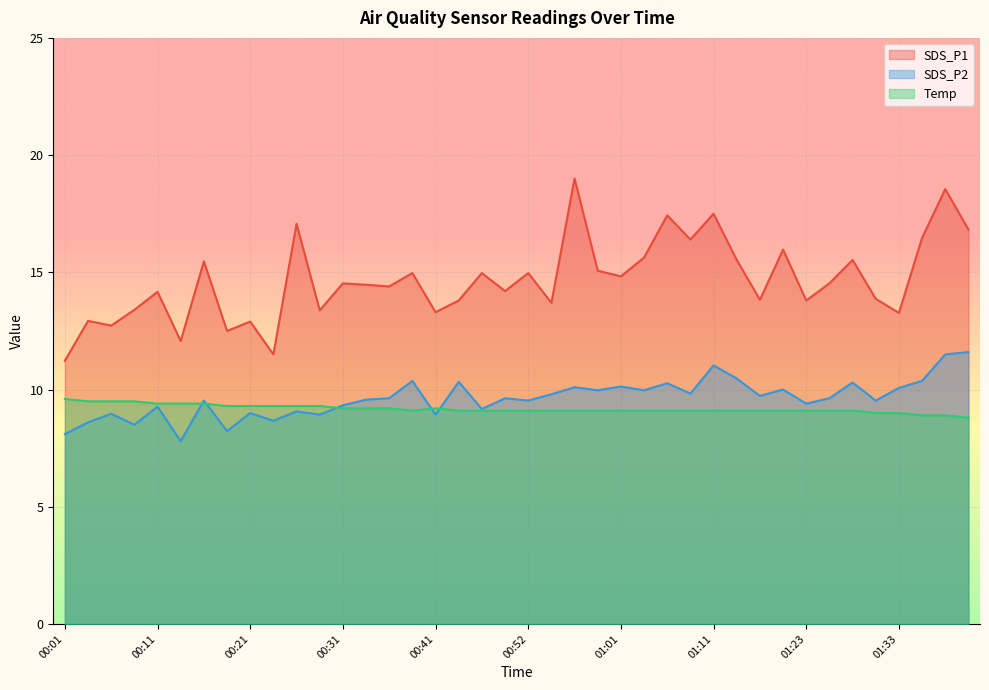

How many data points does each series have?

40